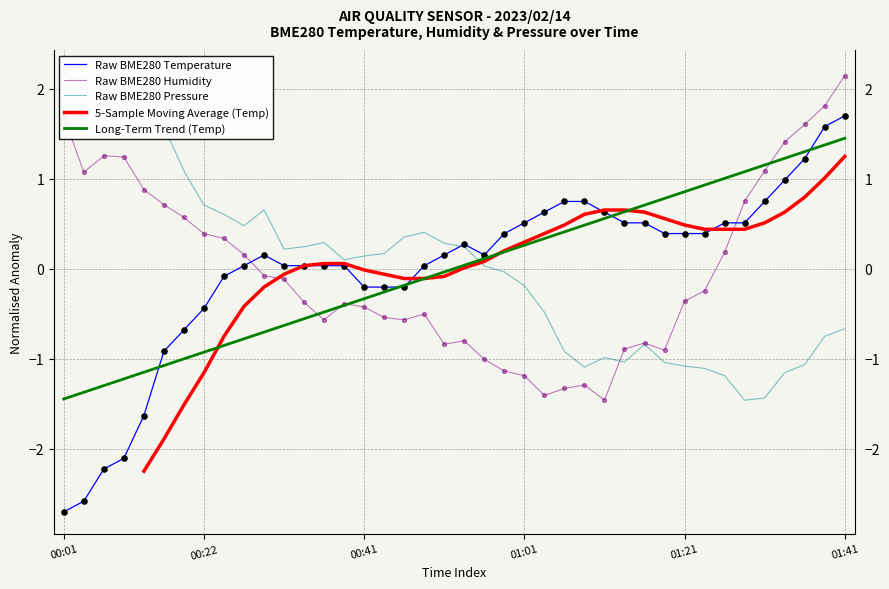

The Raw BME280 Temperature series shows -0.4 at 00:22. True or false?

True